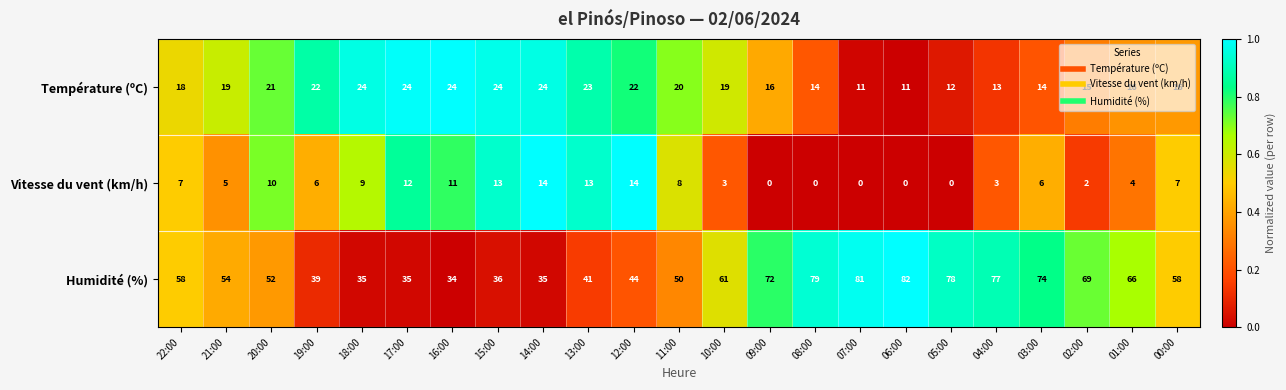

At which category is the sum across all series the highest?

03:00